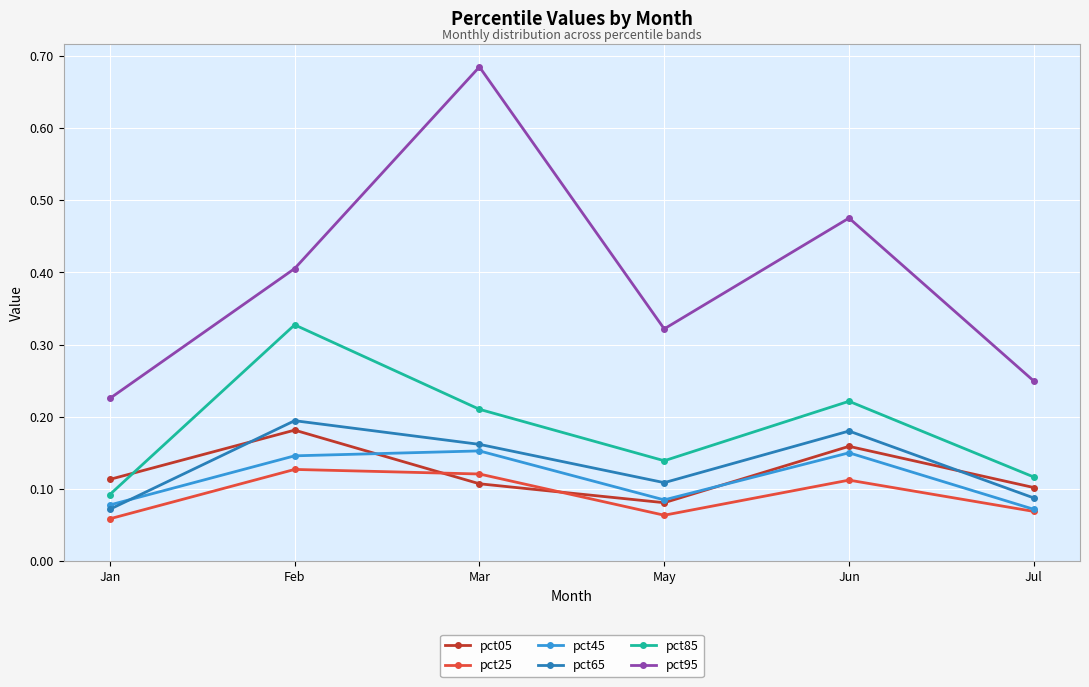

Which series has the largest total across all categories?

pct95